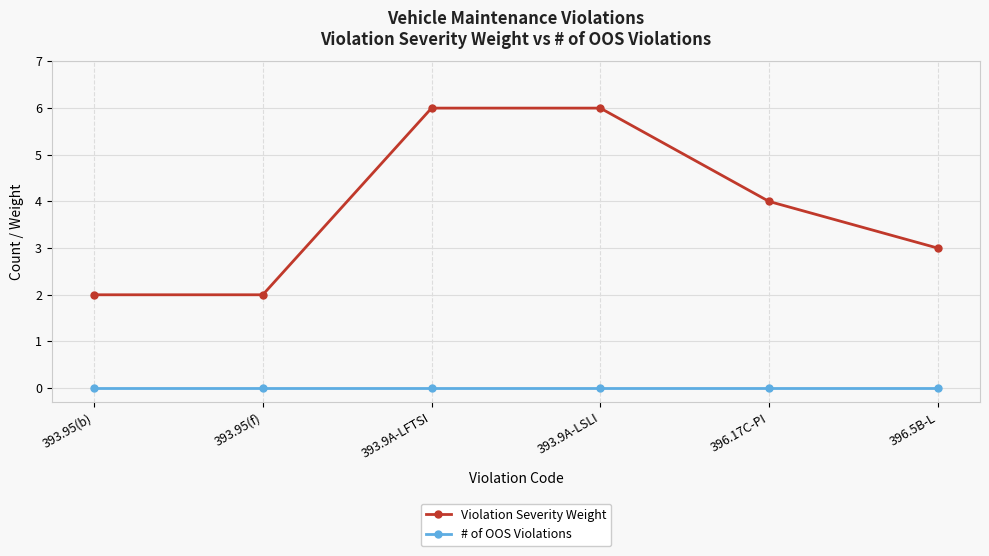

Which series has the widest spread of values?

Violation Severity Weight